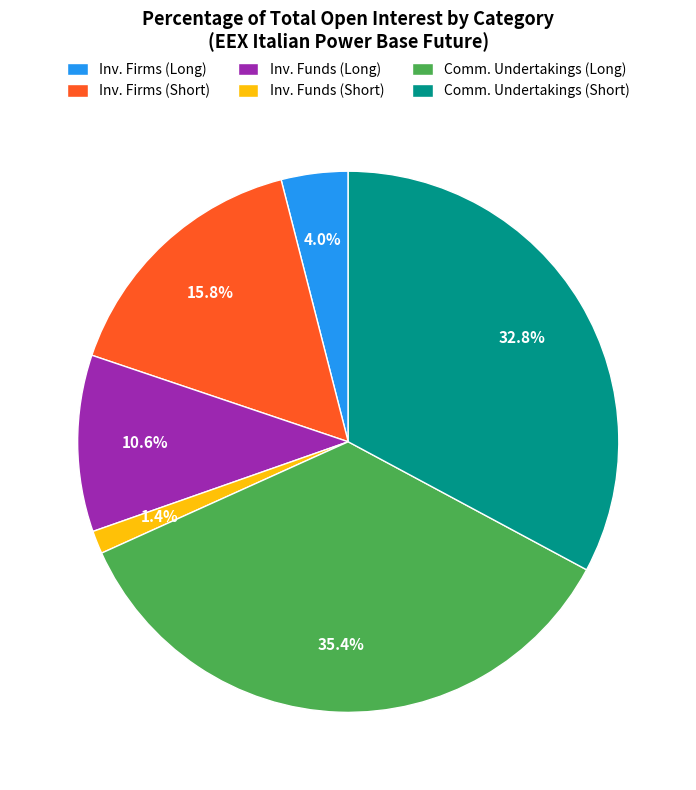

Is Comm. Undertakings (Short) the majority of the pie?

No